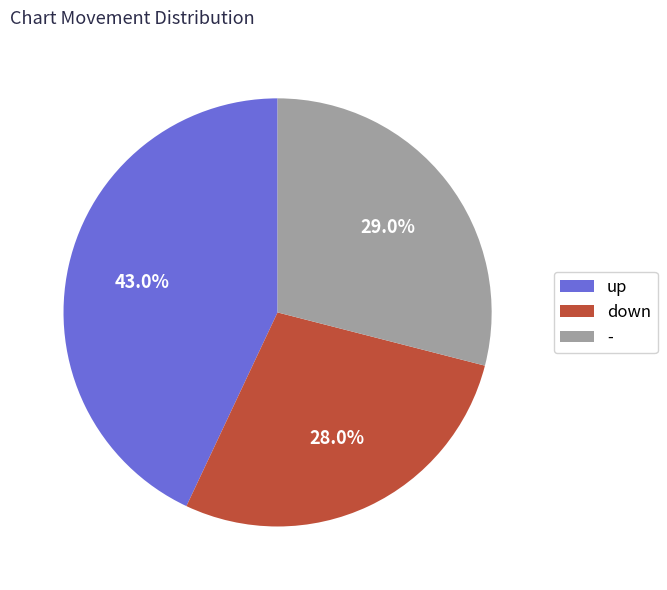

Is it true that down is 28% of the pie?

True